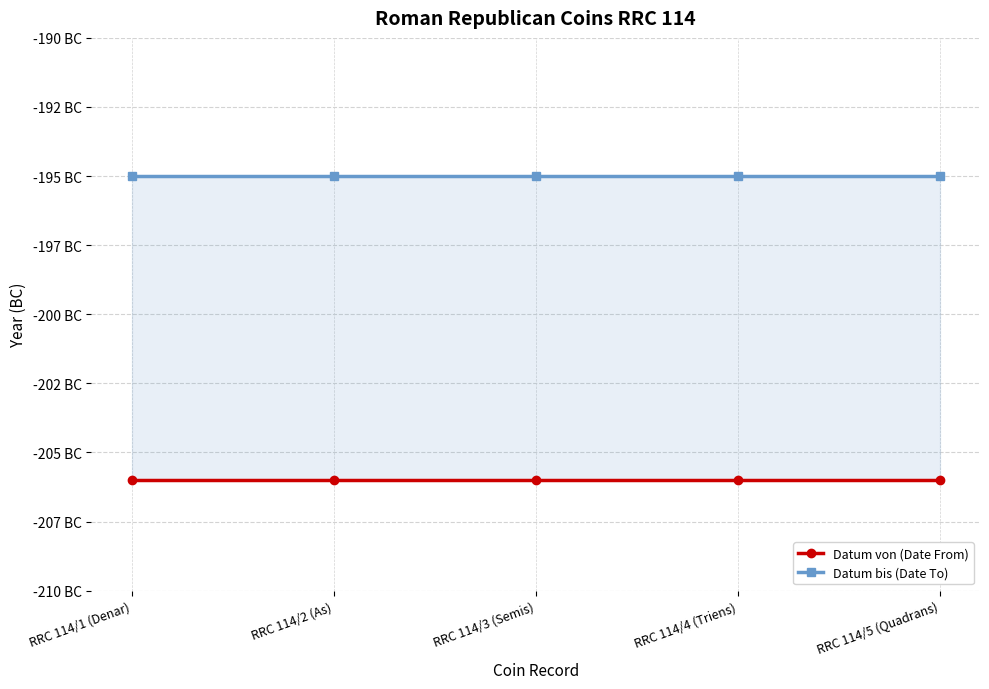

How many distinct data groups are displayed?

2